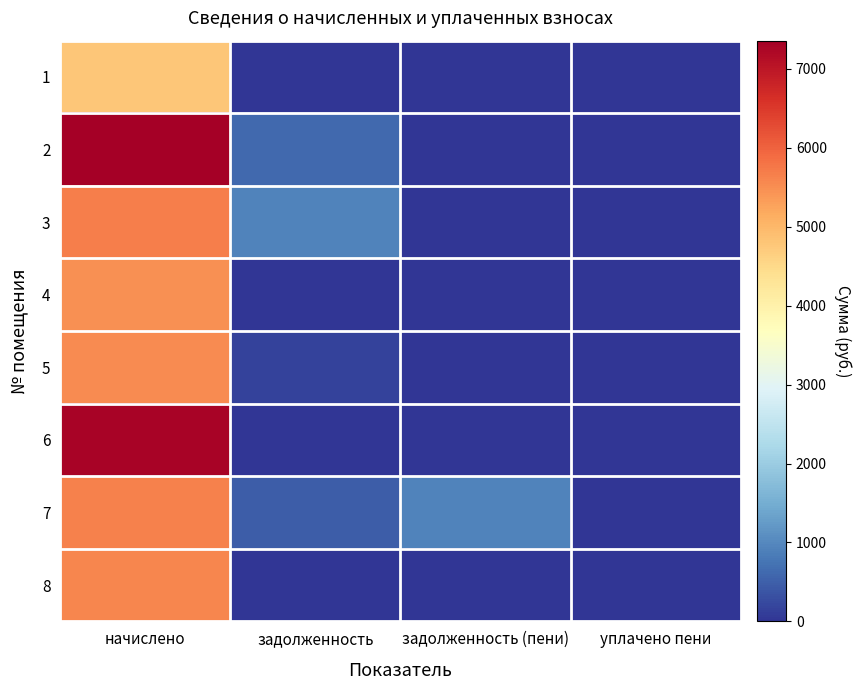

What is the difference between the highest and lowest values at уплачено пени?

13.0